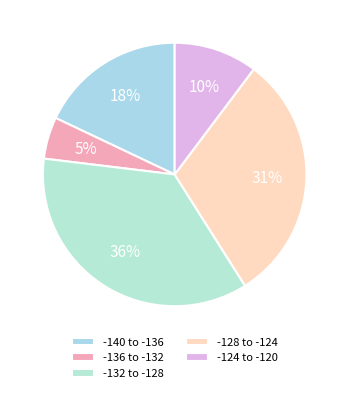

Which category has the smallest portion of the pie?

-136 to -132